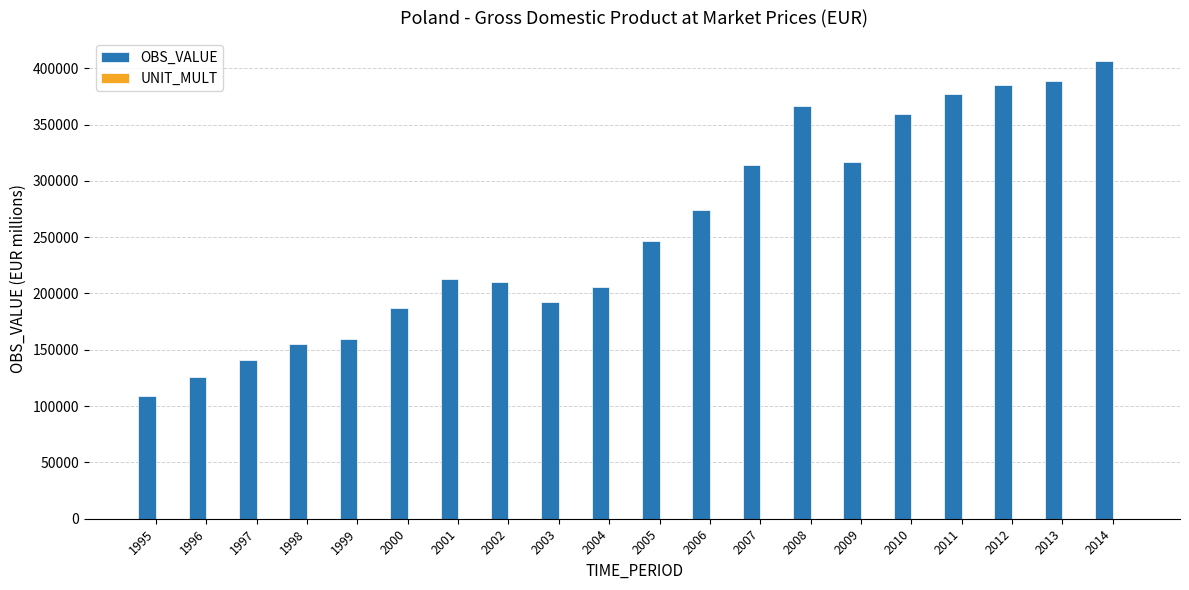

What is the total value across all series at 2010?

359076.5